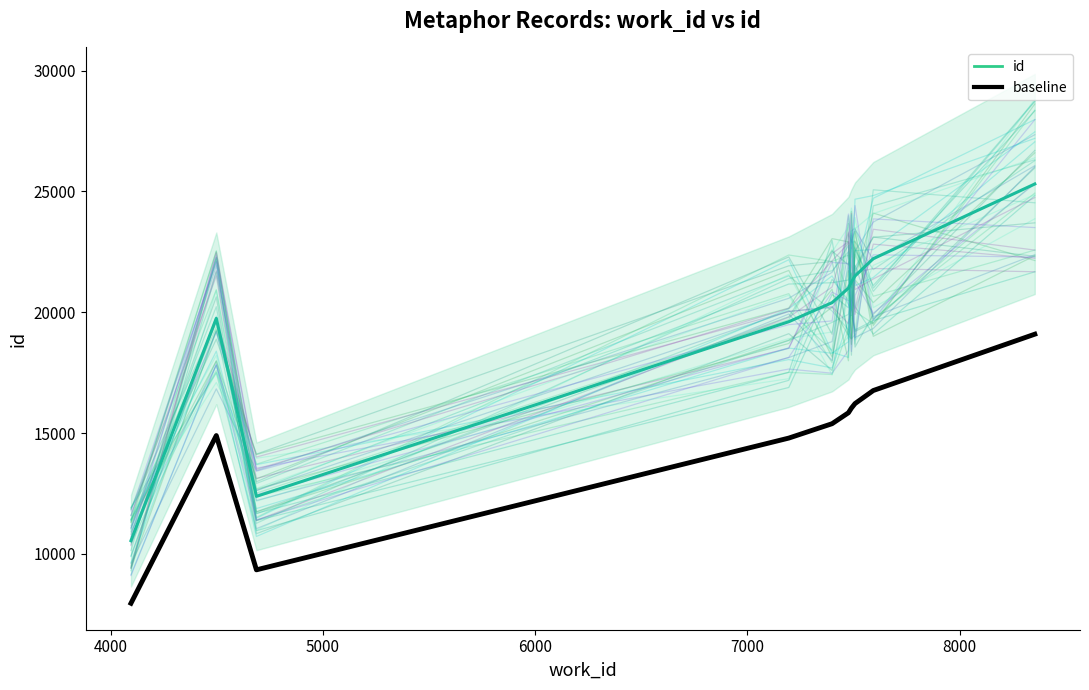

True or false: id has more than 0 points higher than both neighbors.

True